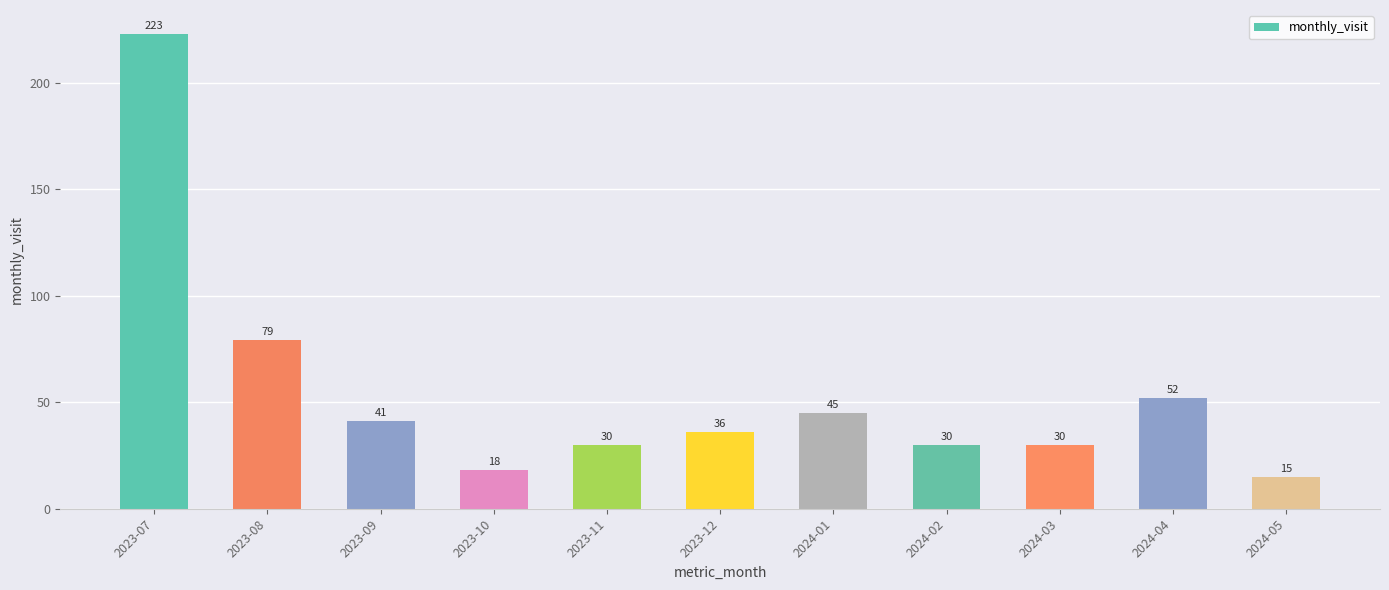

Between 2023-11 and 2023-08, which is larger?

2023-08